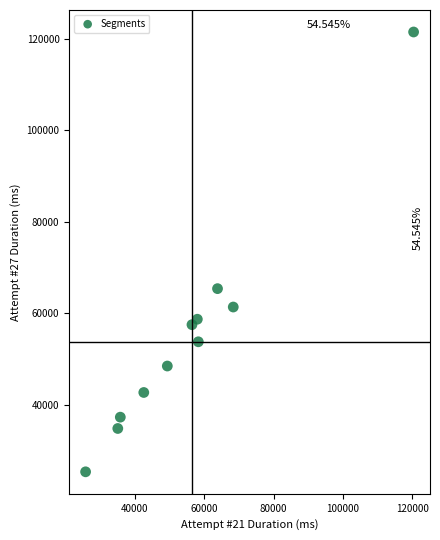

What Y value in the scatter plot is closest to 73411?

65367